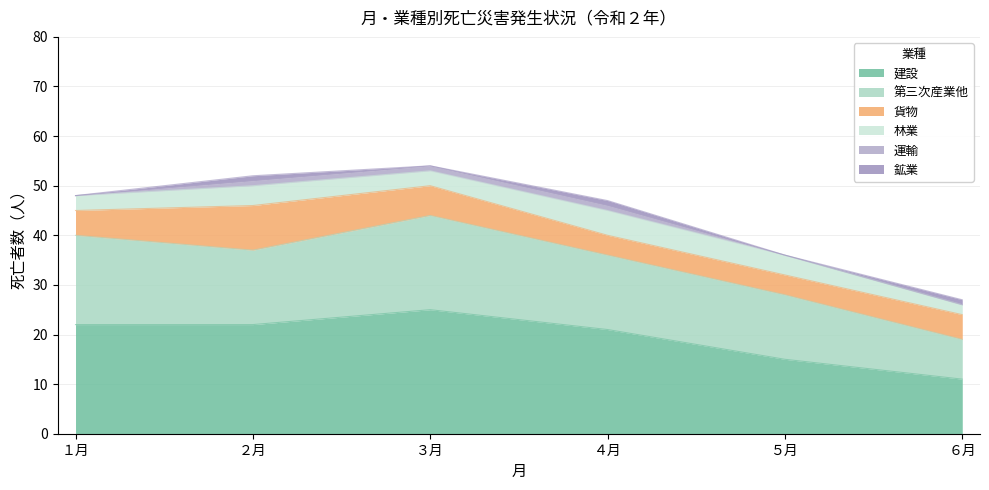

Count the number of data series in this chart.

6